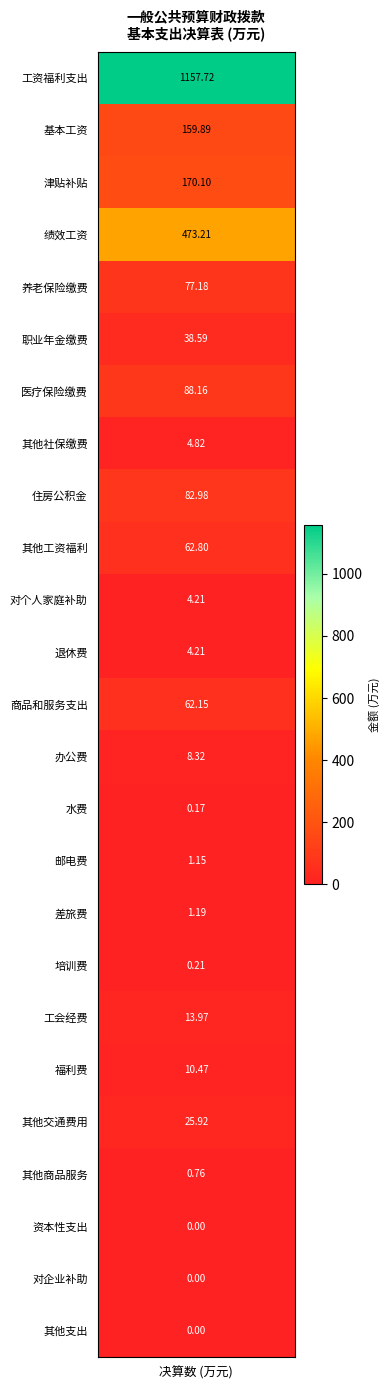

What is the difference between the values at 住房公积金 and 工会经费?

69.0